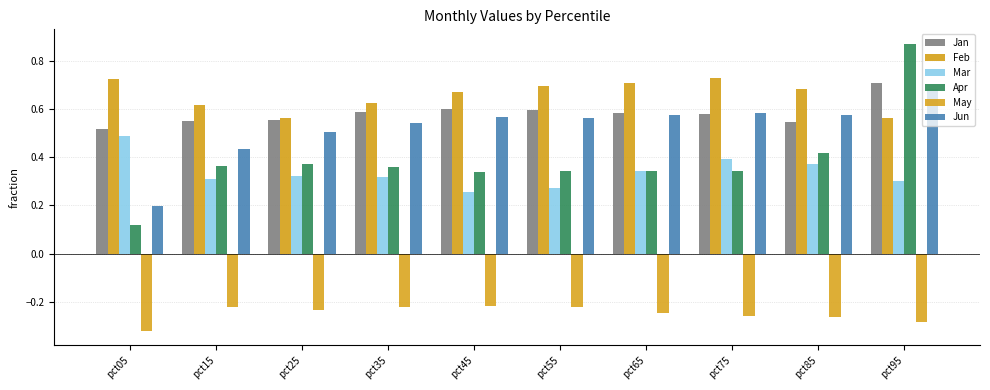

Rank the categories by Jun value from lowest to highest.

pct05, pct15, pct25, pct35, pct55, pct45, pct85, pct65, pct75, pct95